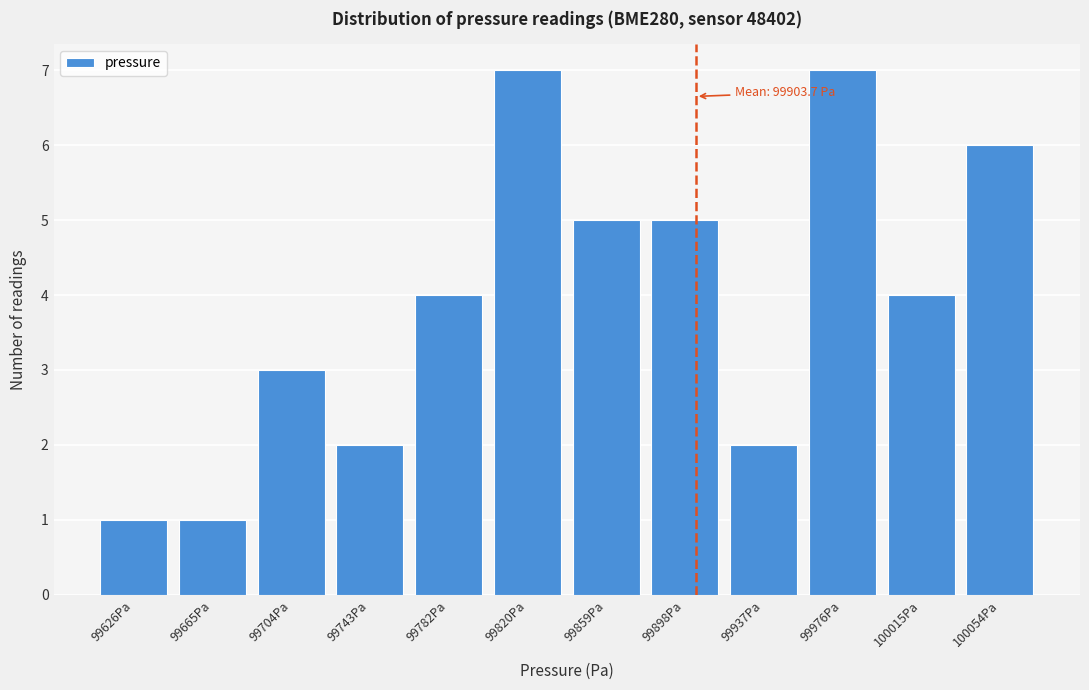

Reading left to right, extract all data points from this chart.

99626Pa=1	99665Pa=1	99704Pa=3	99743Pa=2	99782Pa=4	99820Pa=7	99859Pa=5	99898Pa=5	99937Pa=2	99976Pa=7	100015Pa=4	100054Pa=6